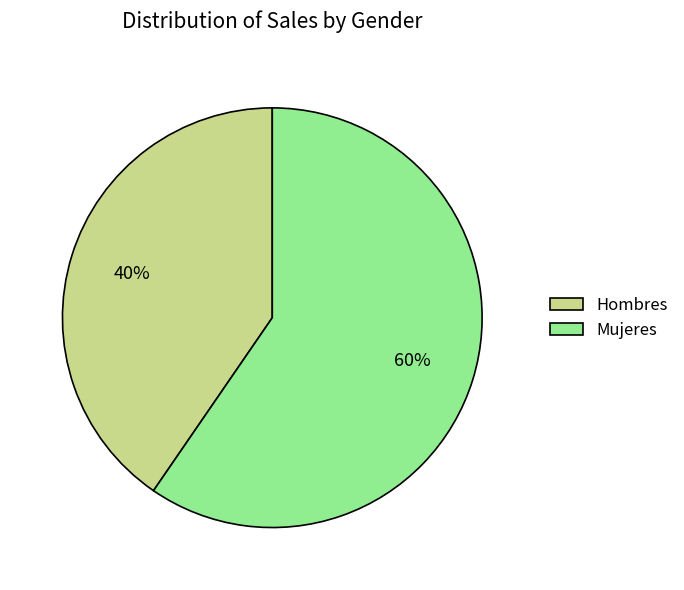

Rank the categories by value from lowest to highest.

Hombres, Mujeres